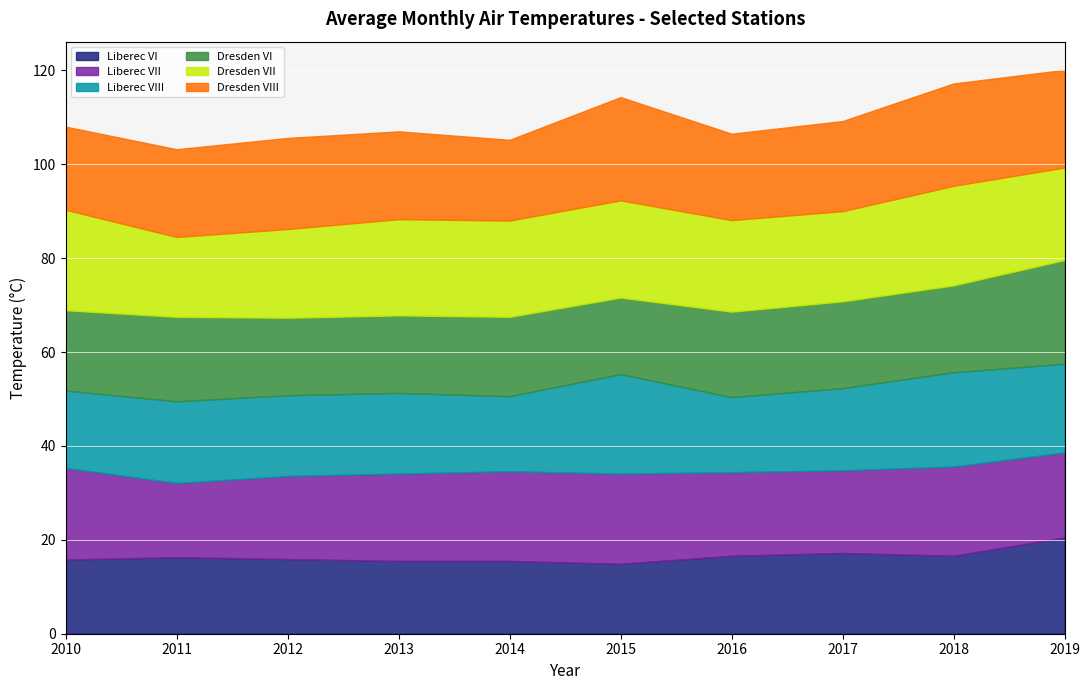

At which label does Liberec VIII reach its peak?

2015